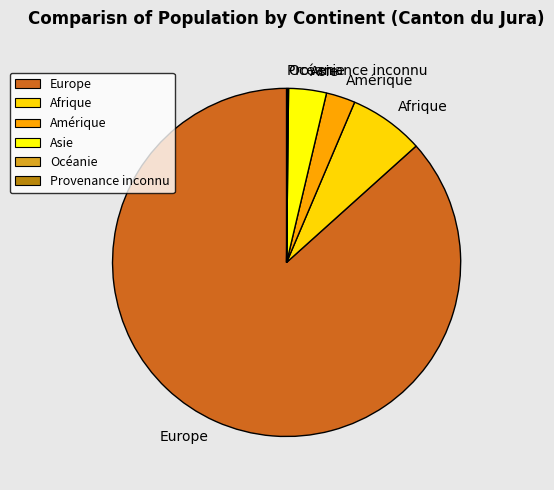

True or false: Afrique accounts for 1% of the total.

False